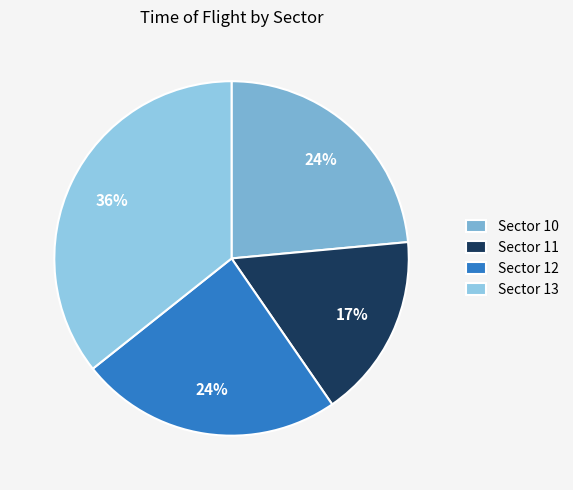

Which category has the smallest portion of the pie?

Sector 11